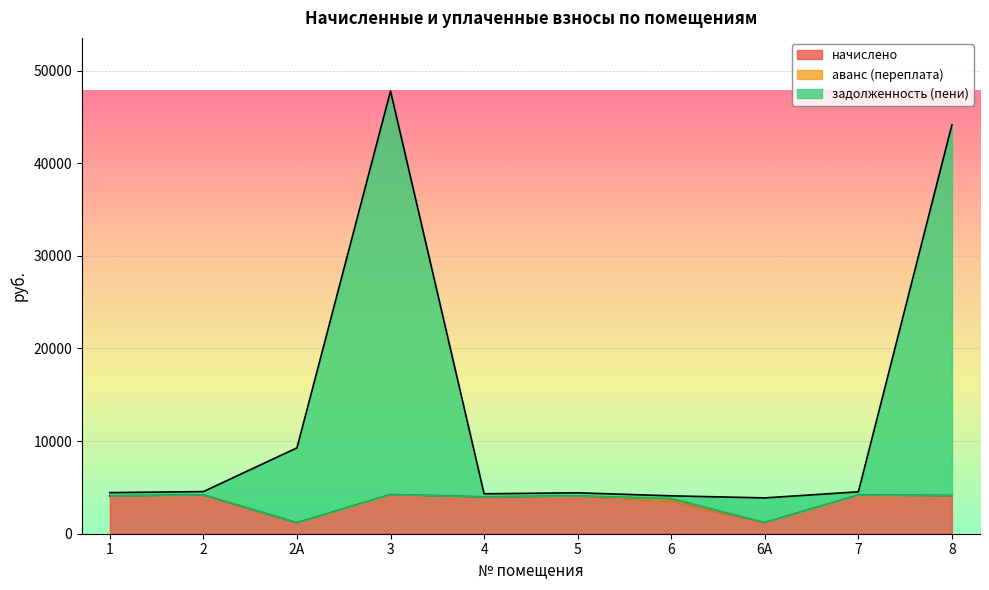

Is it true that начислено equals 2023.8 at 2?

False